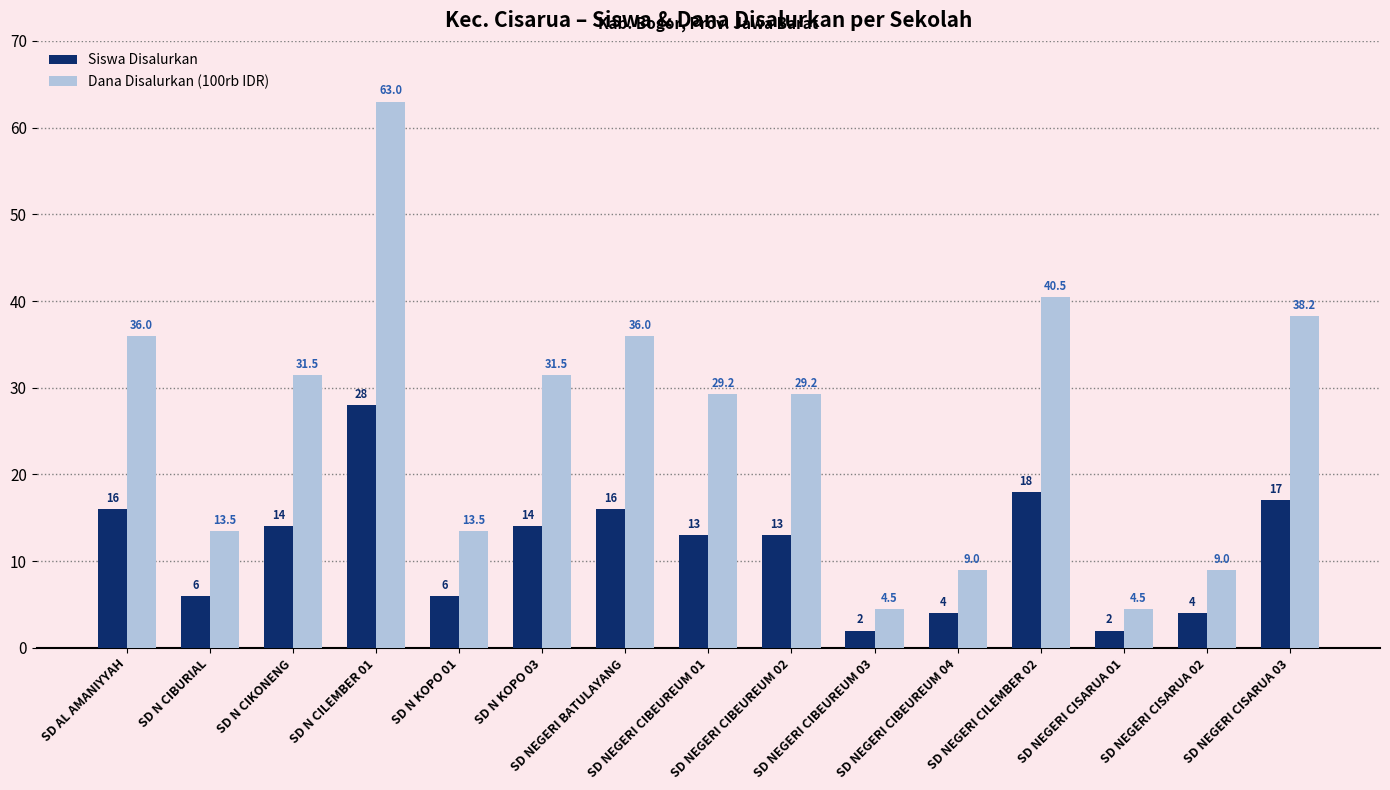

The Siswa Disalurkan series shows 8.8 at SD N KOPO 01. True or false?

False